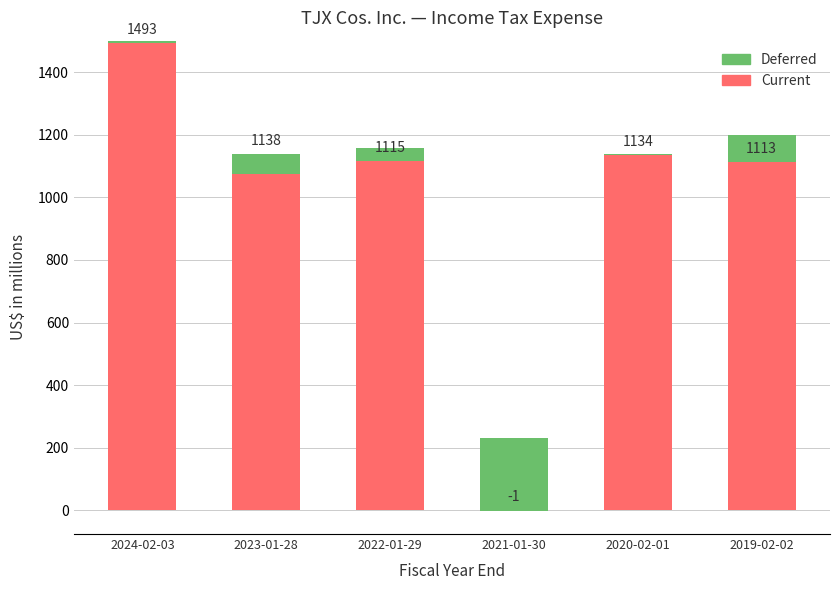

What is the label of the 4th bar from the left?

2021-01-30